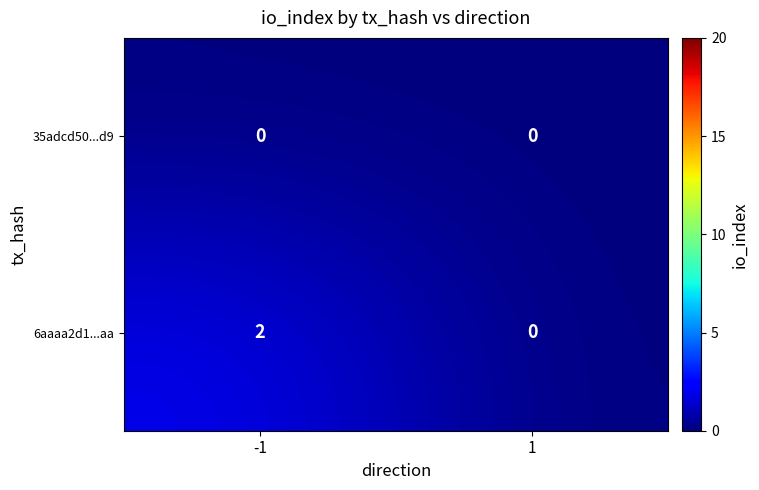

Reading left to right, extract all data points from this chart.

35adcd50...d9: 0	0
6aaaa2d1...aa: 2	0